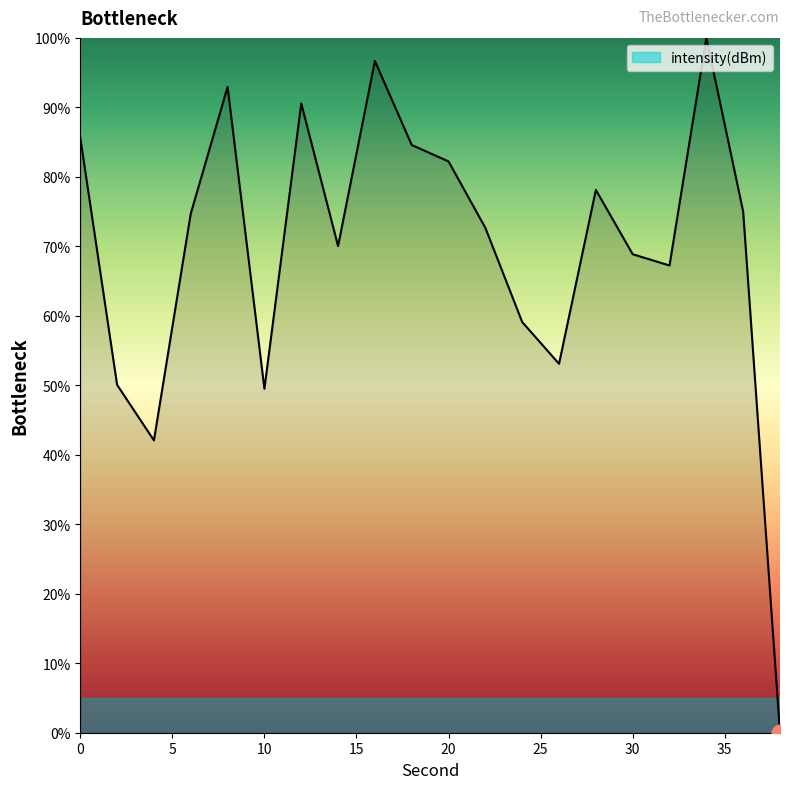

What is the maximum value shown in the chart?

100.0